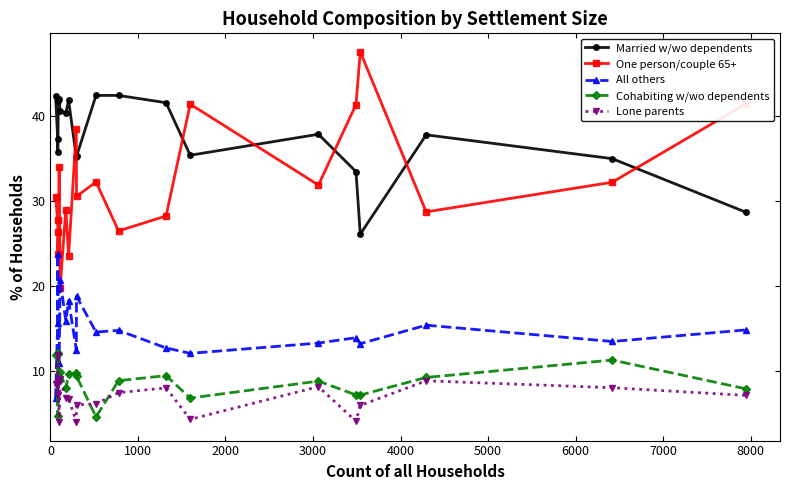

What is the value of the One person/couple 65+ point at the 7th from the left?

29.0